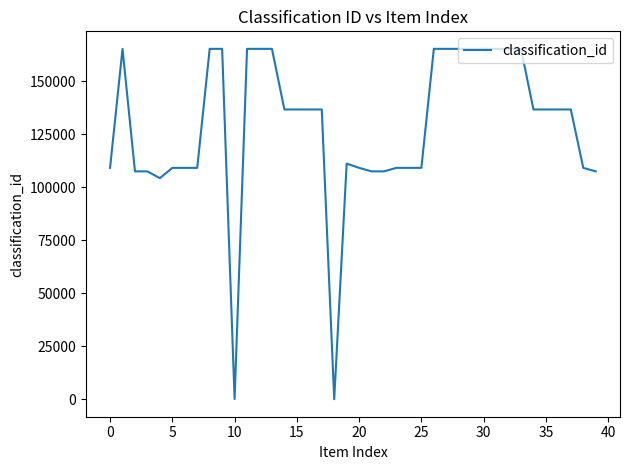

How many lines are shown in the chart?

1